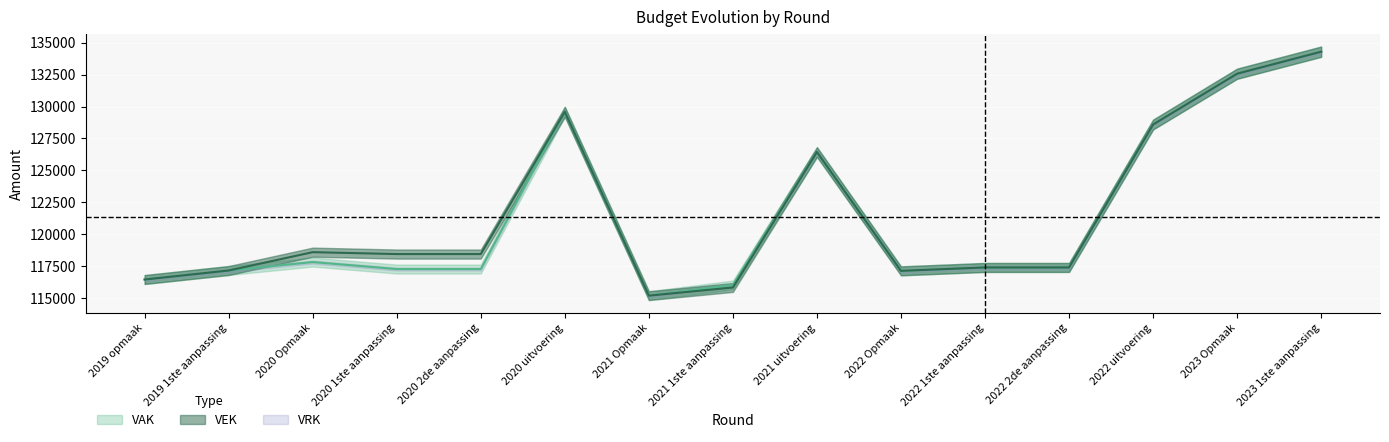

True or false: VAK and VEK cross at least once.

False